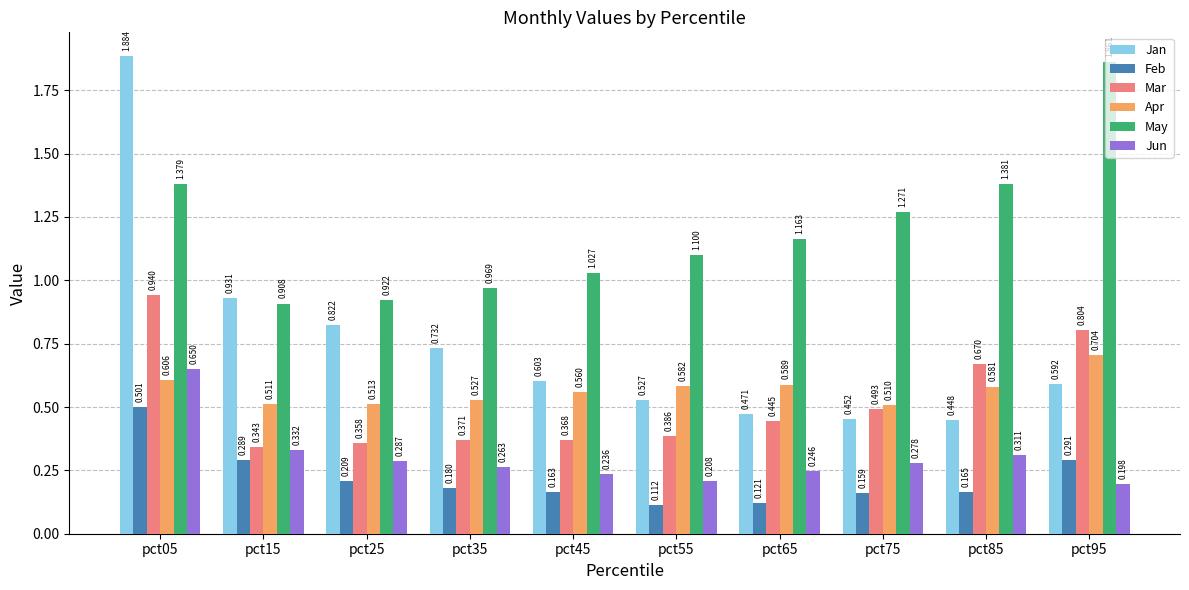

Between pct85 and pct95, which series saw the biggest shift?

May